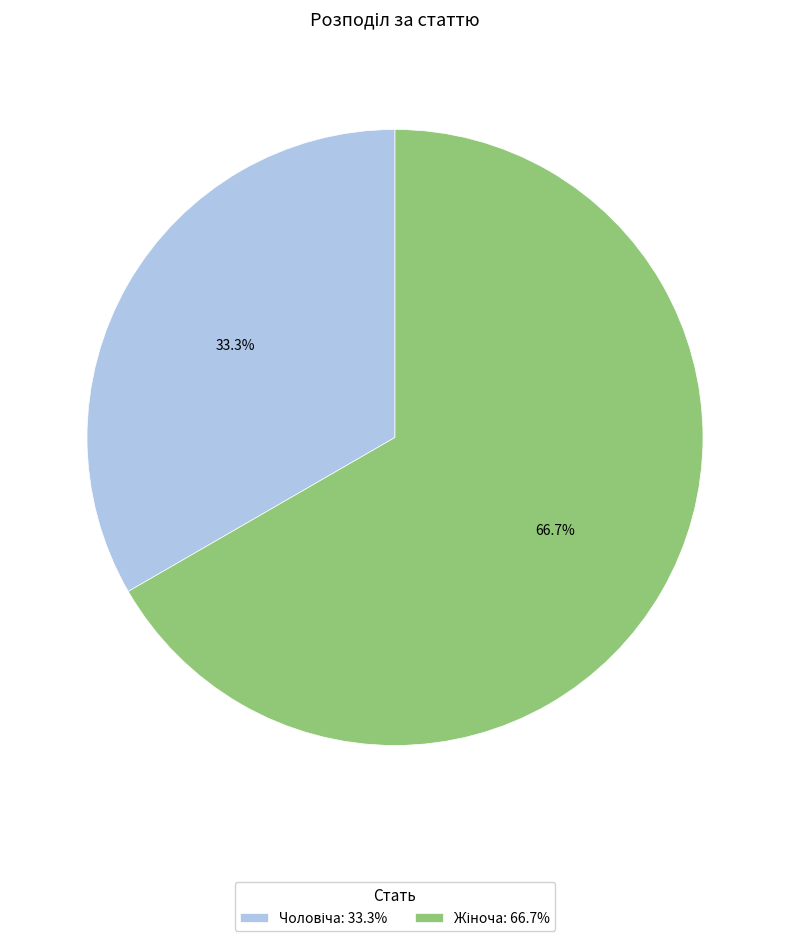

How many slices are in this pie chart?

2